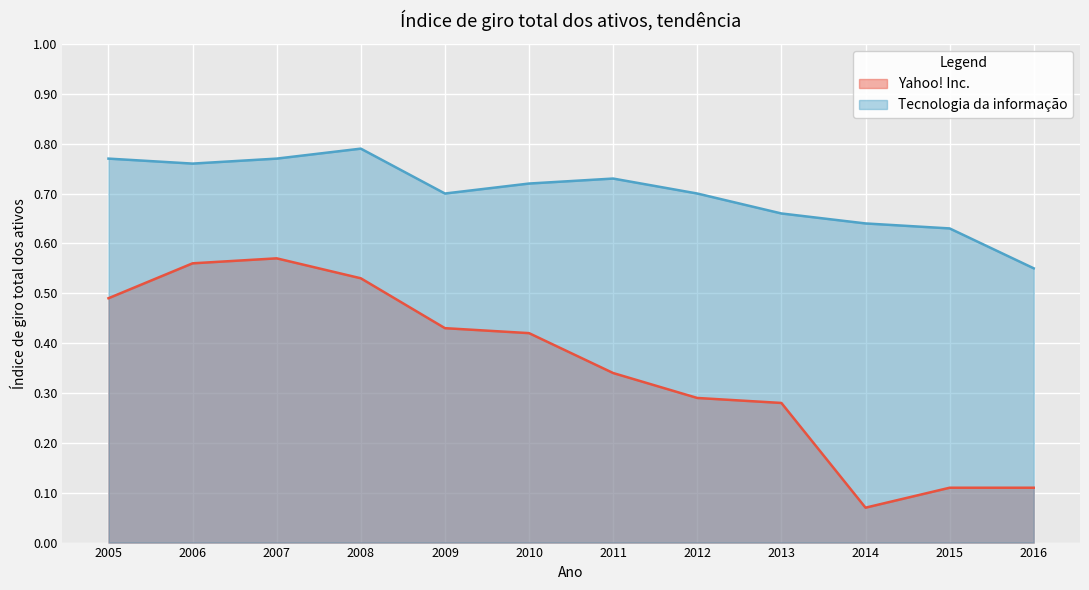

True or false: Tecnologia da informação and Yahoo! Inc. cross at least once.

False